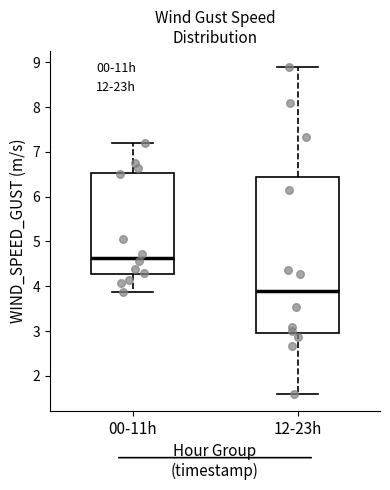

Reading left to right, read every box against the y-axis: the position of its median line, the range the box covers, and the ends of its whiskers. The values are not printed on the chart, so give them approximately, as read against the axis.

00-11h: median 4.6, box 4.3 to 6.5, whiskers 3.9 to 7.2
12-23h: median 3.9, box 3.0 to 6.4, whiskers 1.6 to 8.9